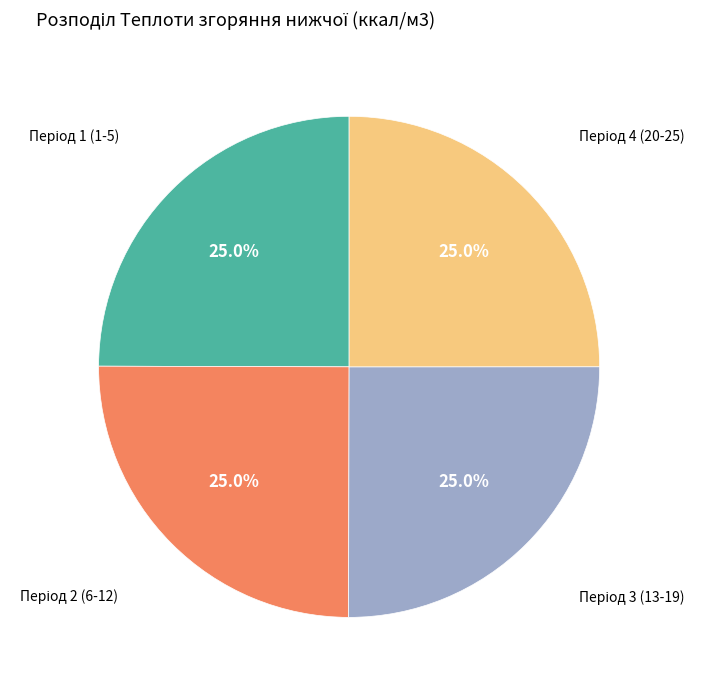

Is there any slice that represents more than half of the pie?

No